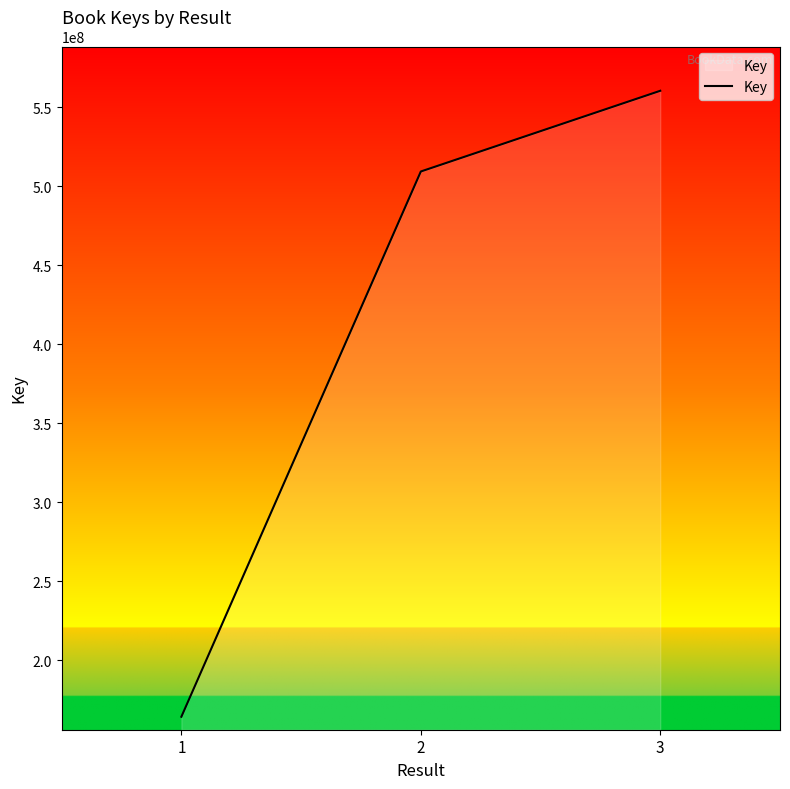

What is the difference between the maximum and minimum values?

396019654